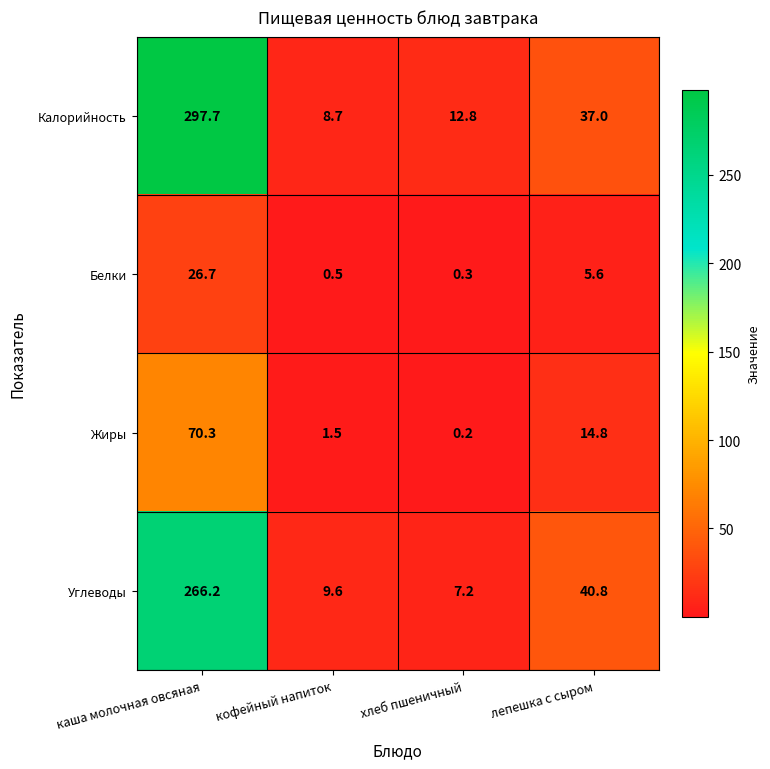

What is the difference between the maximum and minimum values in the Жиры series?

70.1